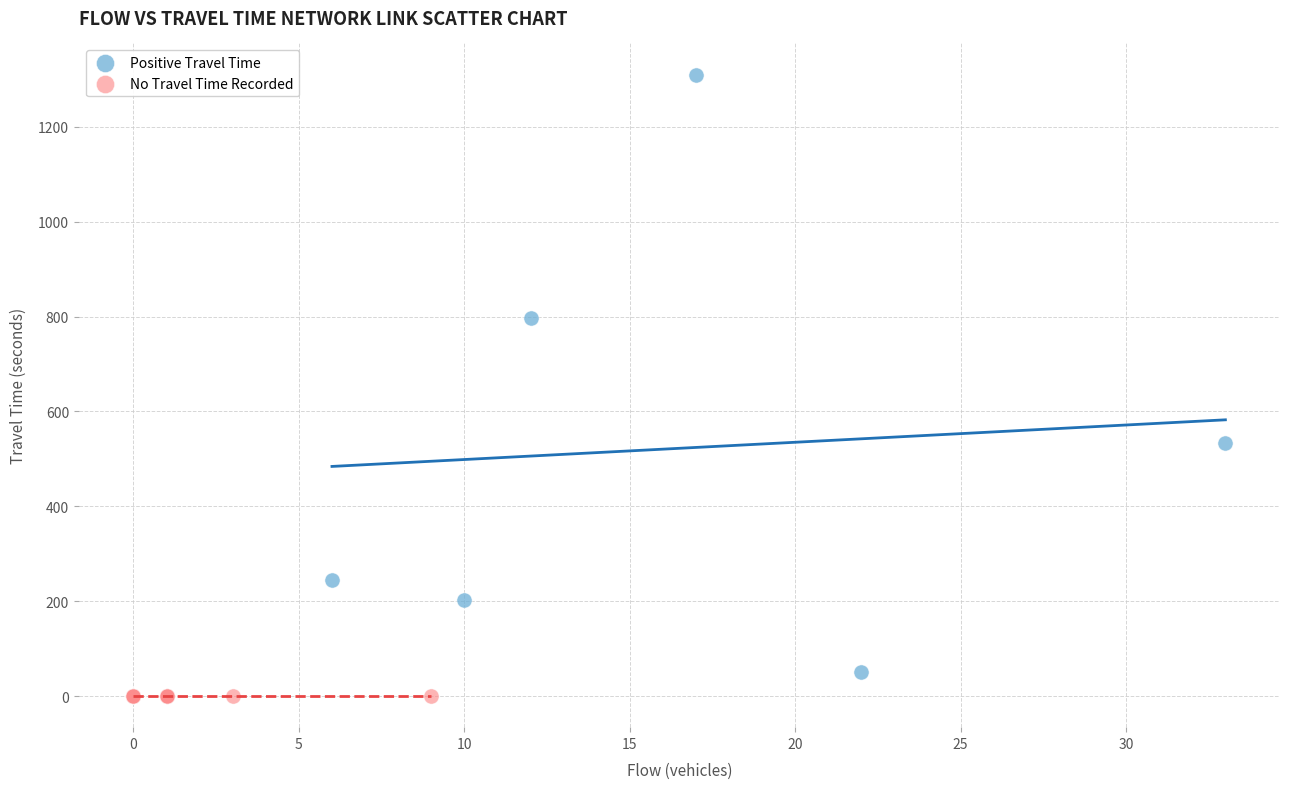

Which series reaches the maximum Y coordinate?

Positive Travel Time